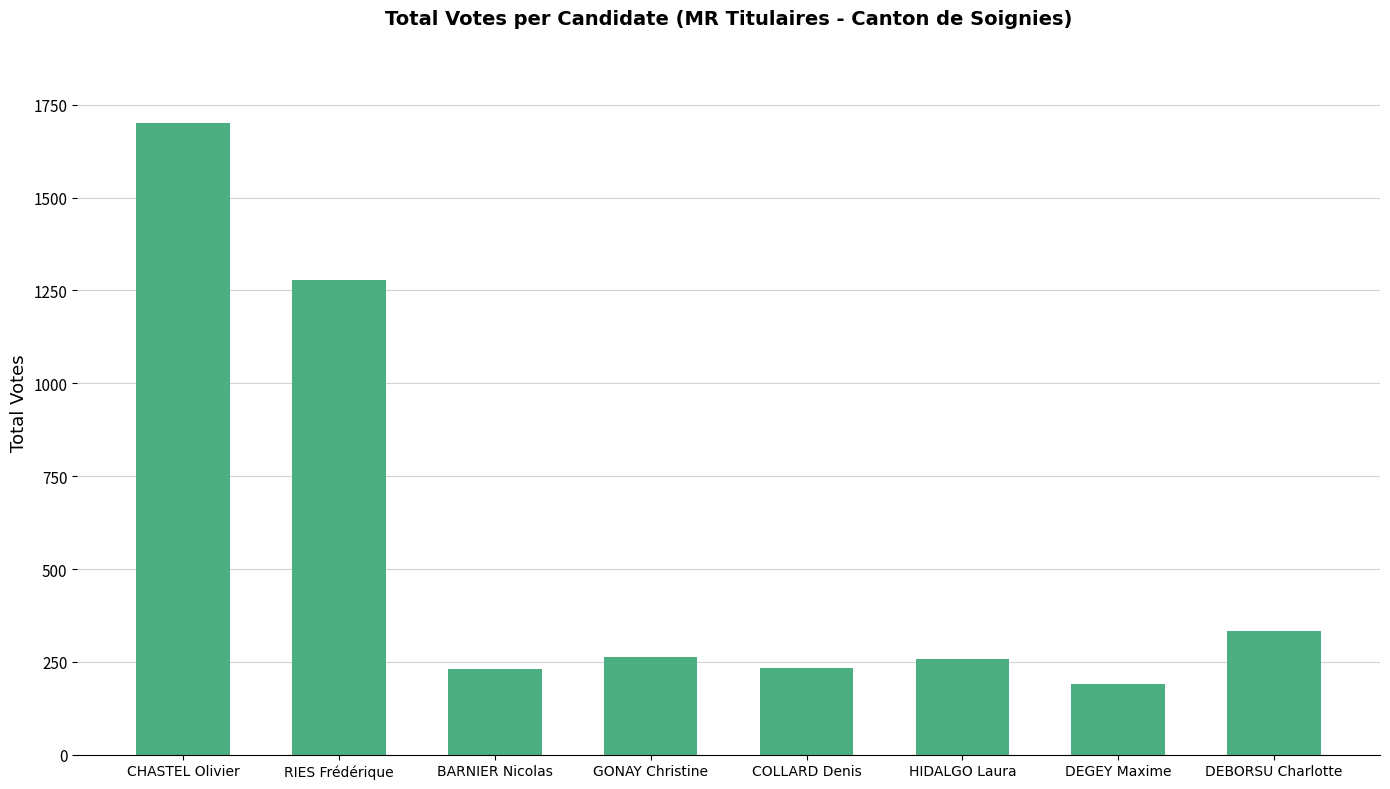

How many bars are there in total?

8